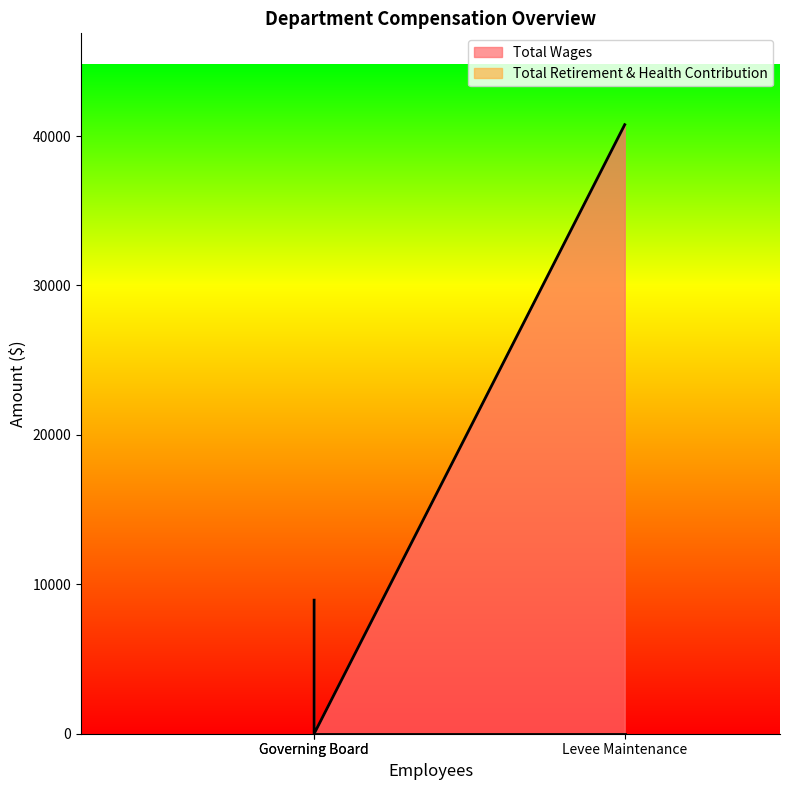

What is the maximum value for Total Wages?

40759